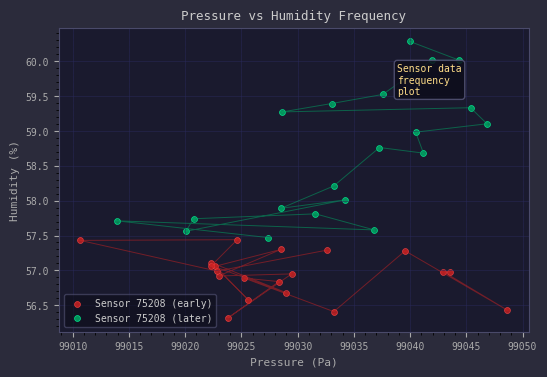

Which series contains the highest Y value?

Sensor 75208 (later)